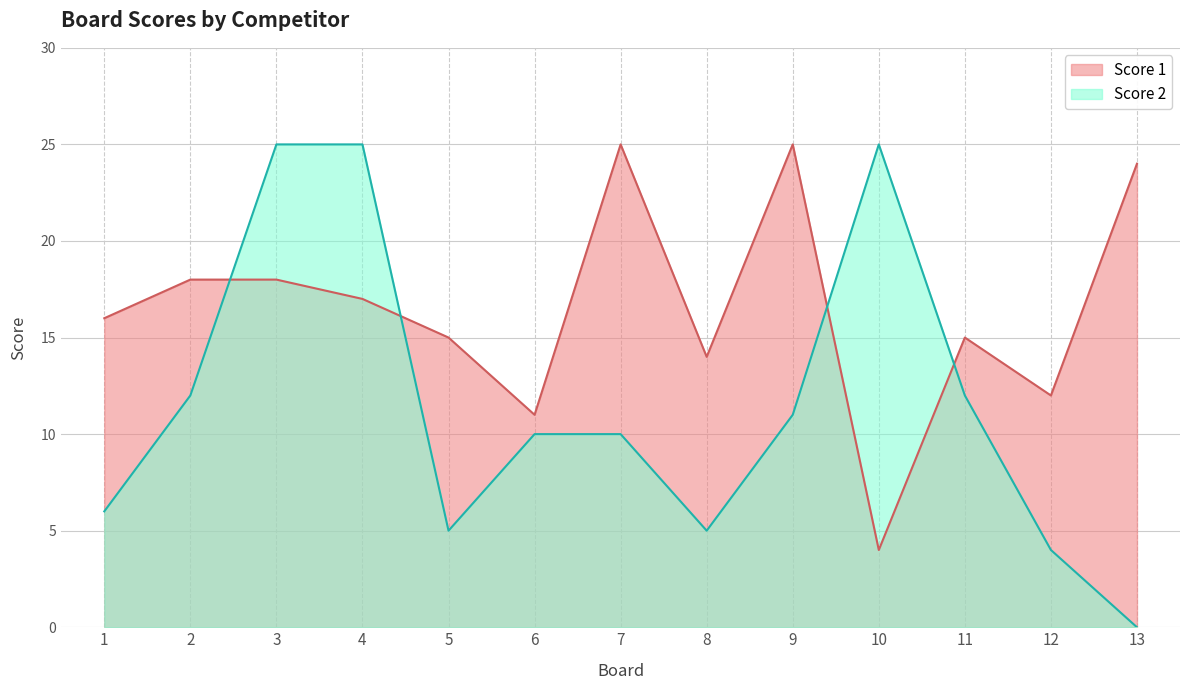

At which category does Score 1 reach its first local peak?

7